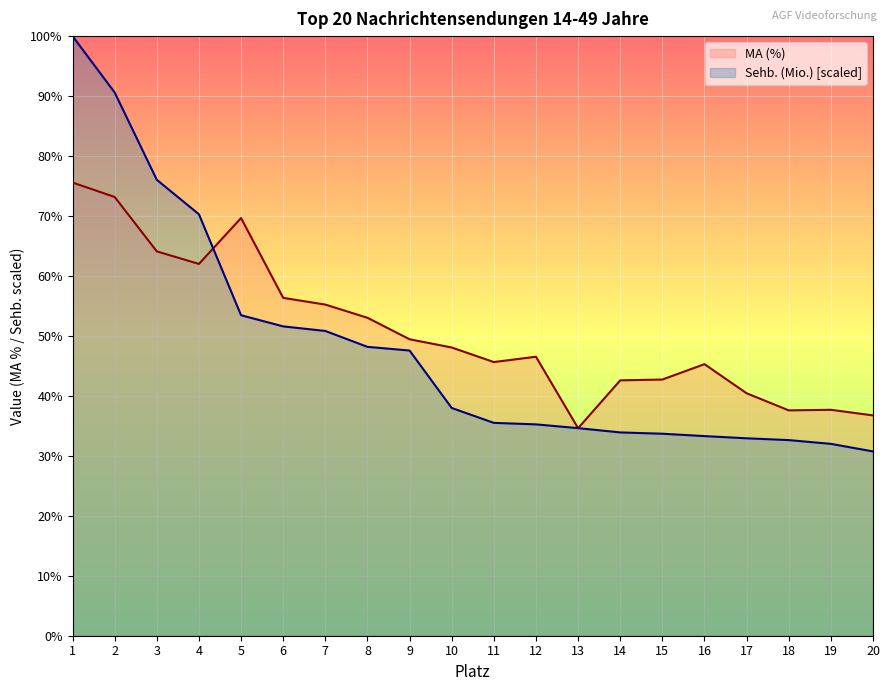

At which category does the chart reach its minimum across all series?

20